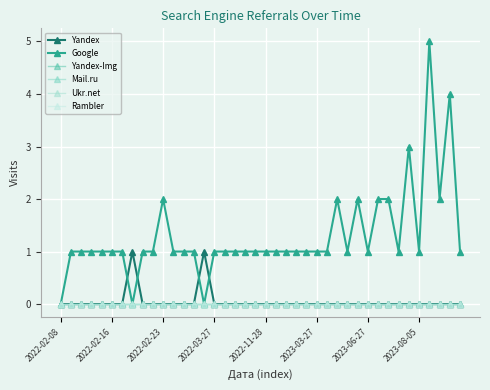

Is this an area chart (filled region under the line)?

No